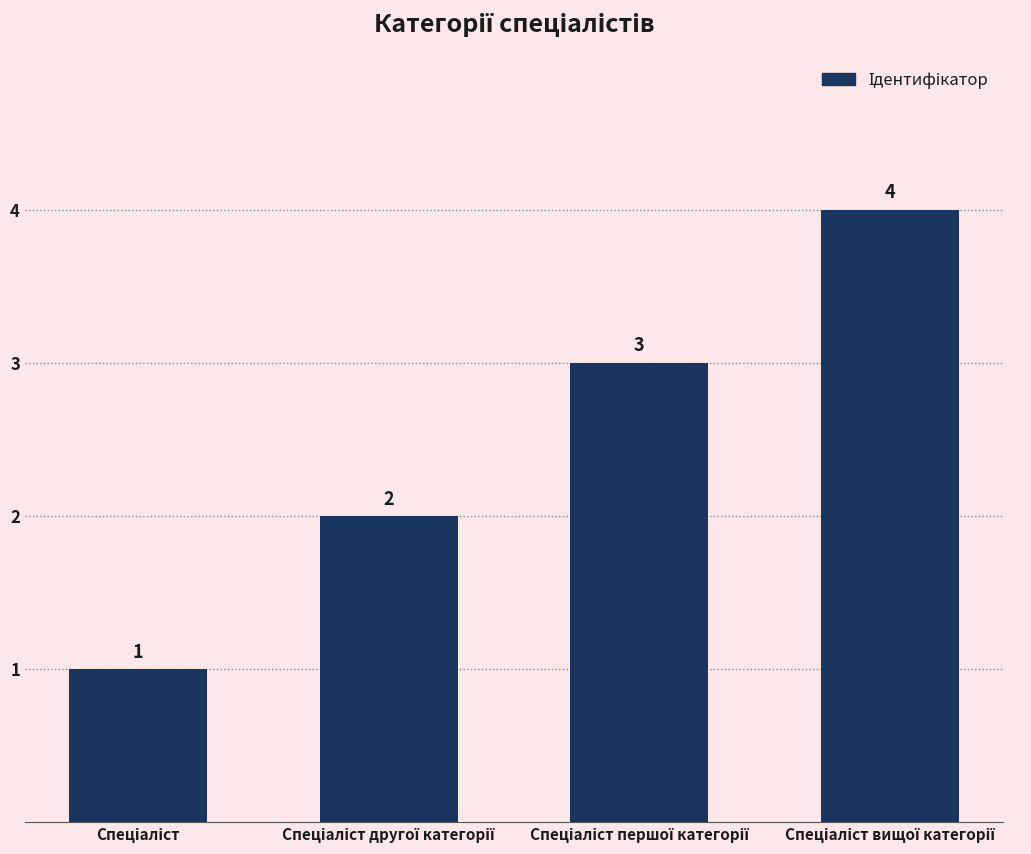

What is the value of the 3rd bar from the left?

3